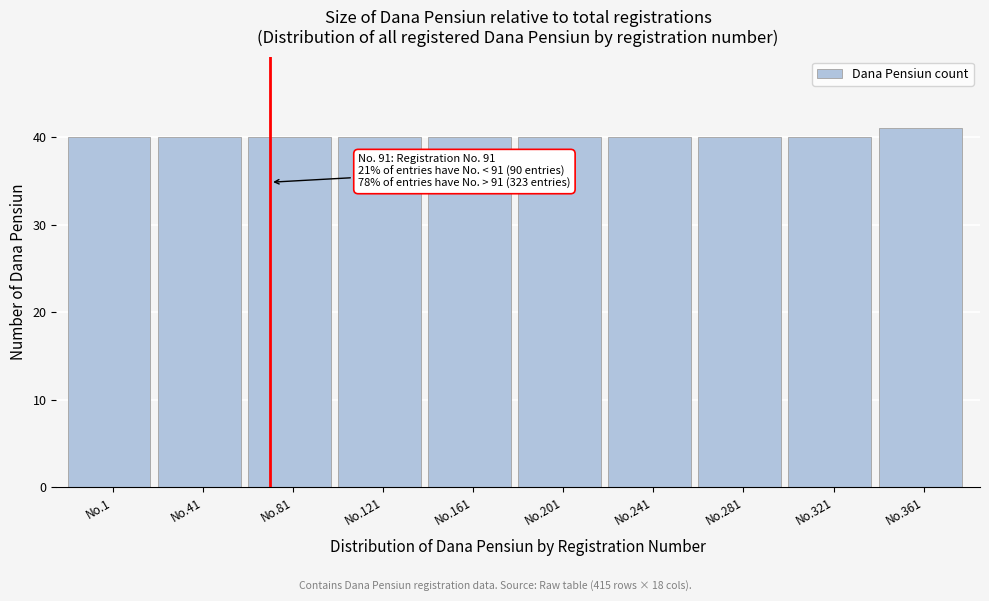

Reading left to right, what are all the values shown in this chart?

No.1=40	No.41=40	No.81=40	No.121=40	No.161=40	No.201=40	No.241=40	No.281=40	No.321=40	No.361=41